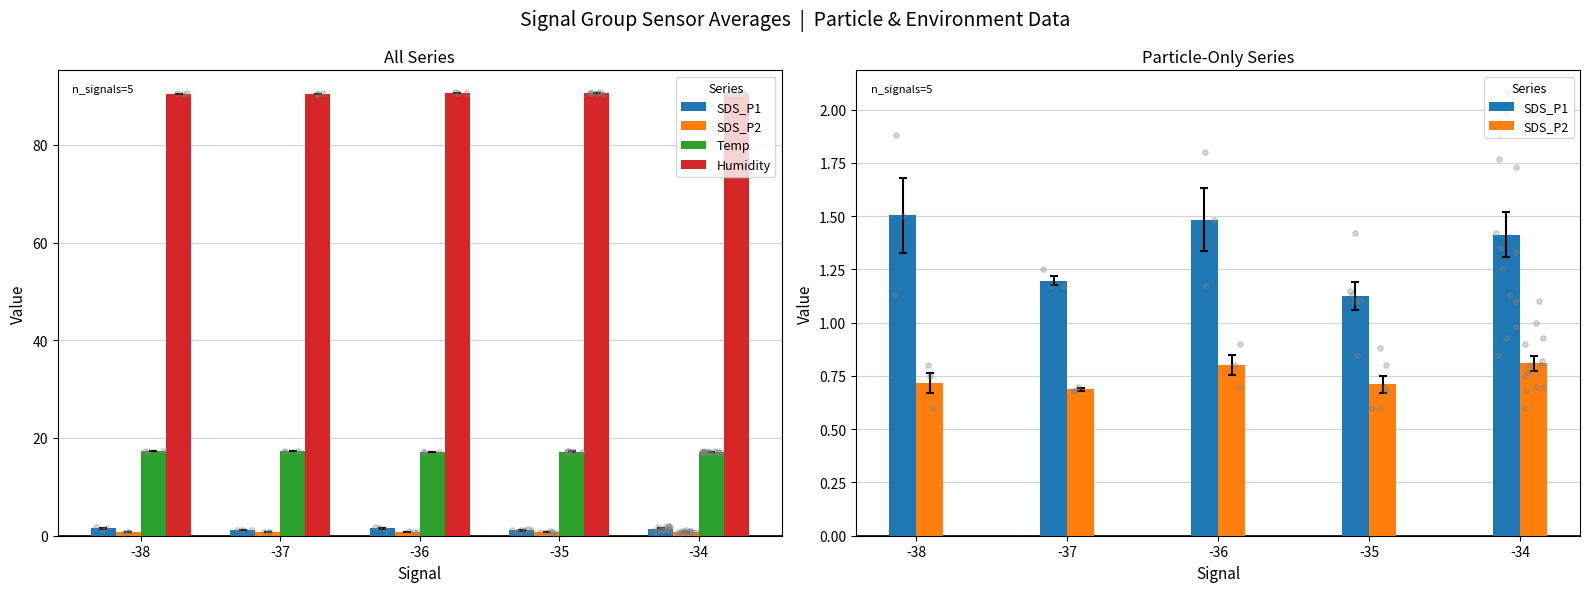

What are all the series names shown in the legend?

SDS_P1, SDS_P2, Temp, Humidity